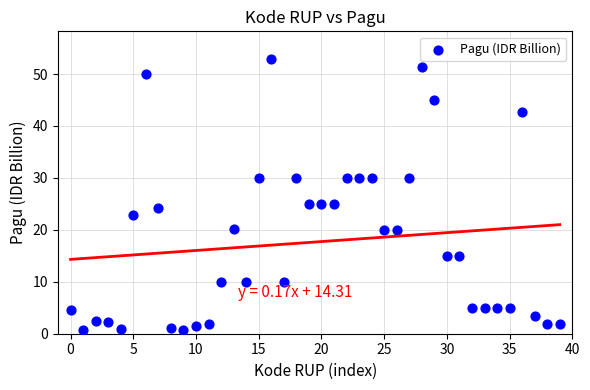

What is the range of Y values (max minus min)?

52.2